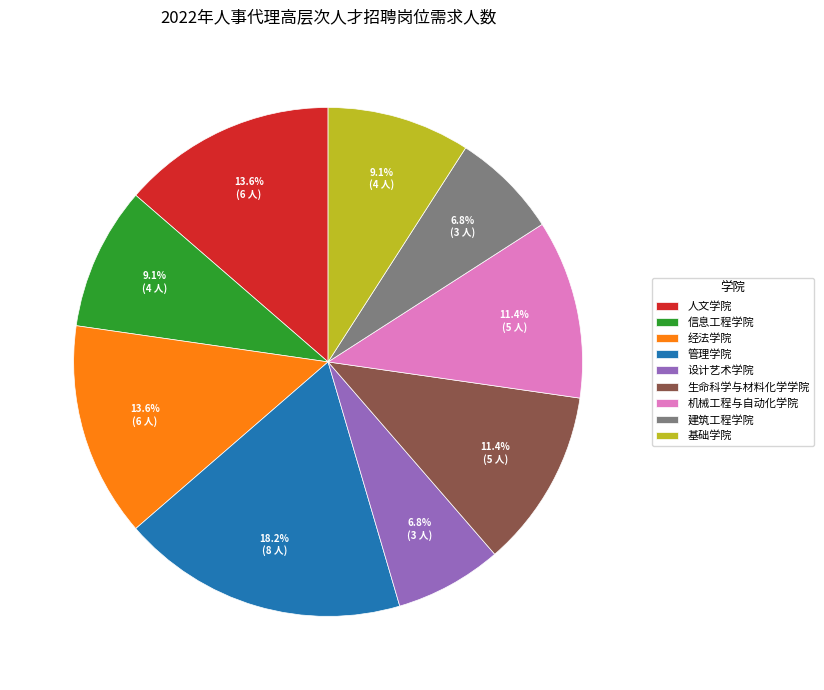

Is it true that 基础学院 is 9% of the pie?

True